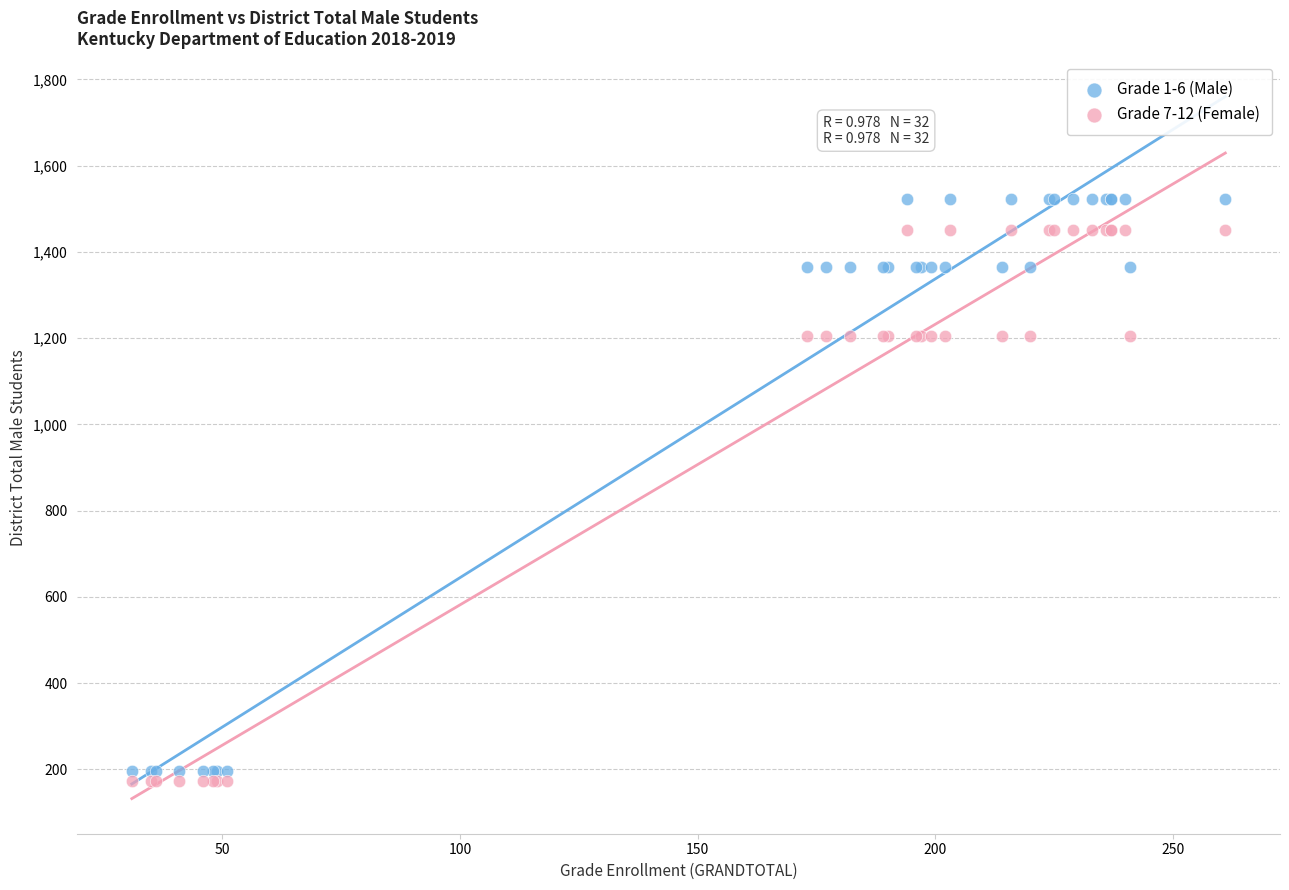

Which series contains the highest Y value?

Grade 1-6 (Male)